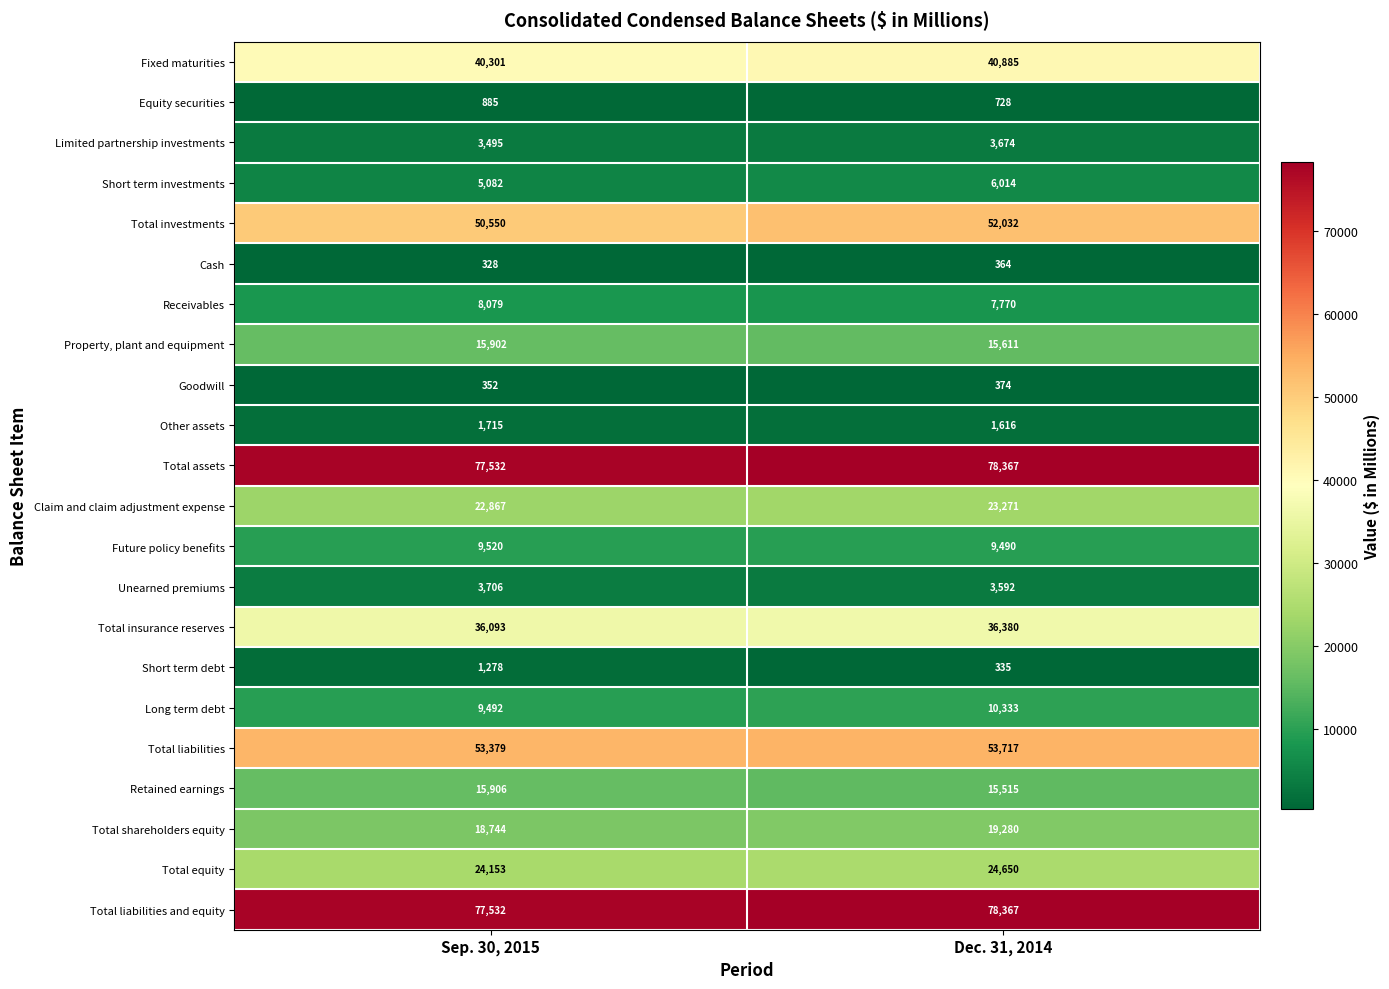

What is the minimum value shown in the chart?

328